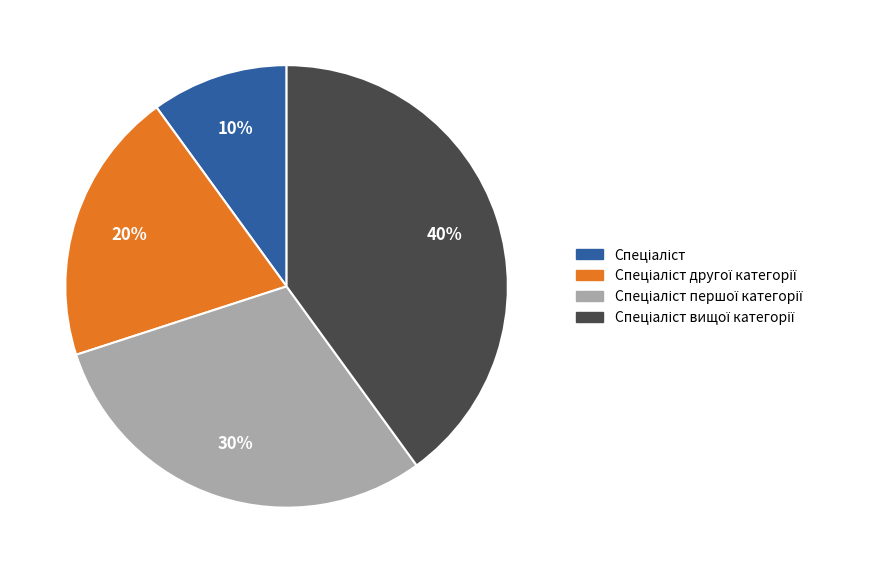

To the nearest percent, what is the average slice percentage?

25%